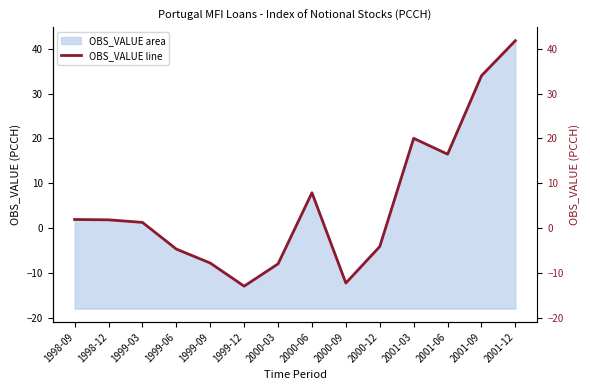

Reading right to left, list all the values displayed in this chart.

2001-12=41.8	2001-09=34.0	2001-06=16.5	2001-03=20.0	2000-12=-4.1	2000-09=-12.2	2000-06=7.9	2000-03=-7.9	1999-12=-12.9	1999-09=-7.7	1999-06=-4.6	1999-03=1.3	1998-12=1.9	1998-09=2.0